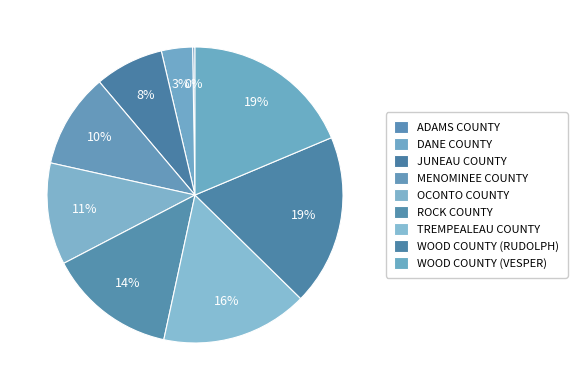

What percentage is NOT represented by OCONTO COUNTY?

88.9%